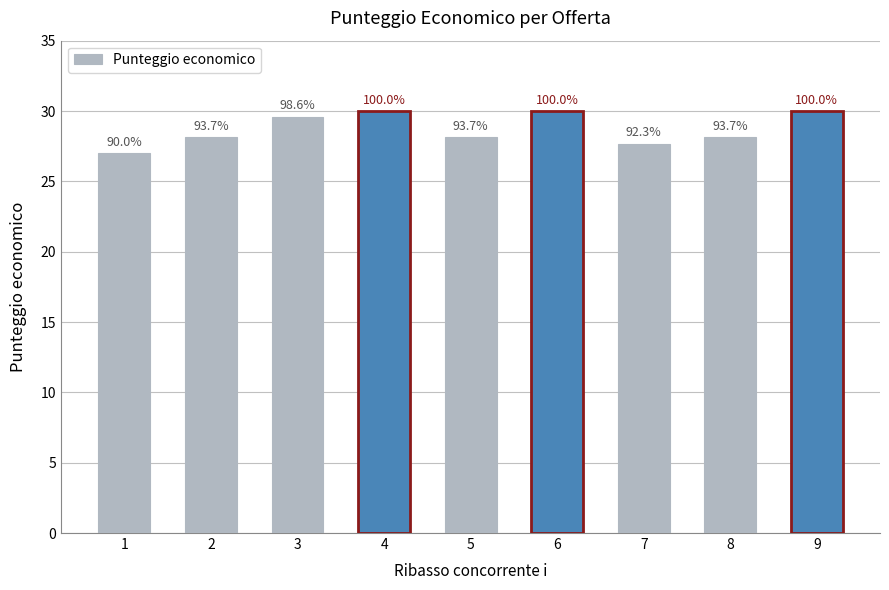

What is the maximum value shown in the chart?

30.0